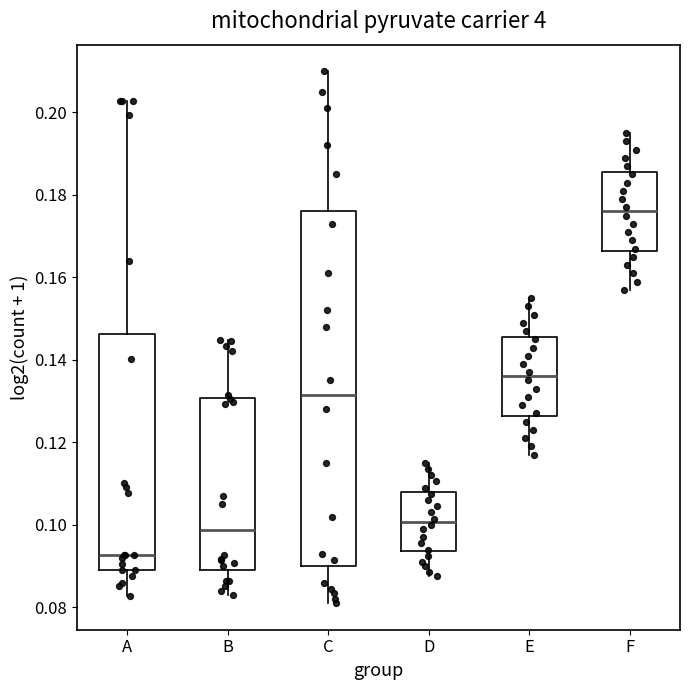

Reading left to right, transcribe this box plot: for each box, give where its median line is, the range the box spans, and where its two whiskers end, as read against the y-axis. The values are not printed on the chart, so give them approximately, as read against the axis.

A: median 0.092, box 0.090 to 0.146, whiskers 0.082 to 0.202
B: median 0.098, box 0.090 to 0.130, whiskers 0.082 to 0.144
C: median 0.132, box 0.090 to 0.176, whiskers 0.082 to 0.210
D: median 0.100, box 0.094 to 0.108, whiskers 0.088 to 0.116
E: median 0.136, box 0.126 to 0.146, whiskers 0.118 to 0.156
F: median 0.176, box 0.166 to 0.186, whiskers 0.158 to 0.196